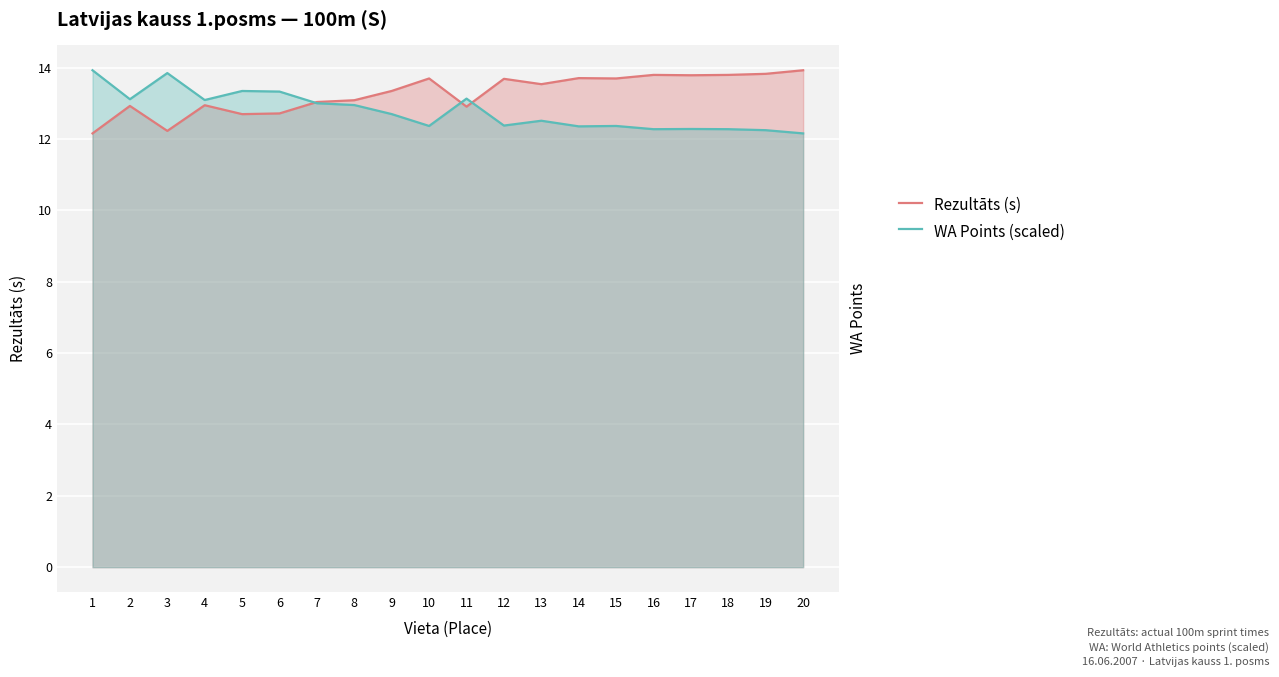

Which series changed the most between 17 and 19?

Rezultāts (s)